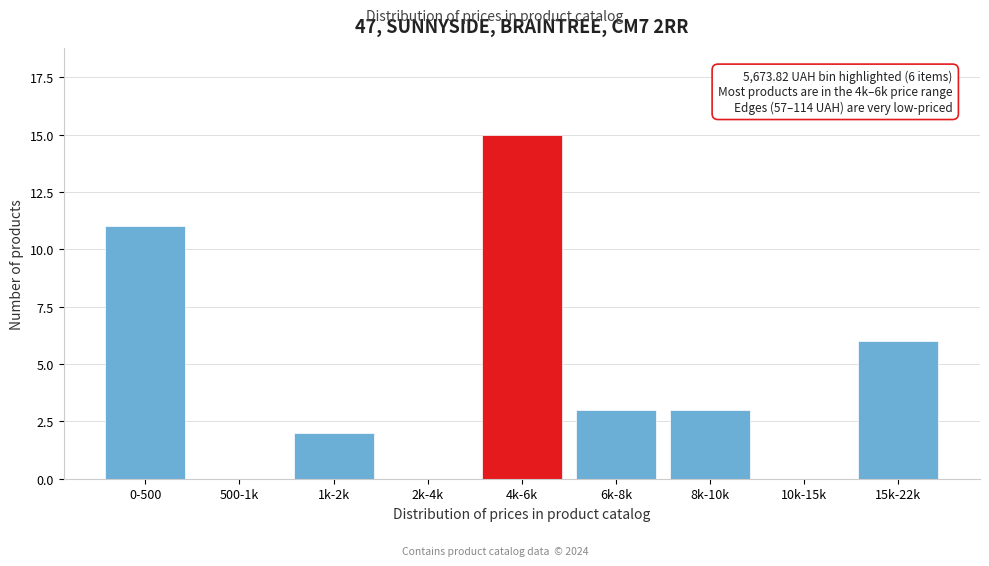

Reading left to right, what are all the values shown in this chart?

0-500=11	500-1k=0	1k-2k=2	2k-4k=0	4k-6k=15	6k-8k=3	8k-10k=3	10k-15k=0	15k-22k=6